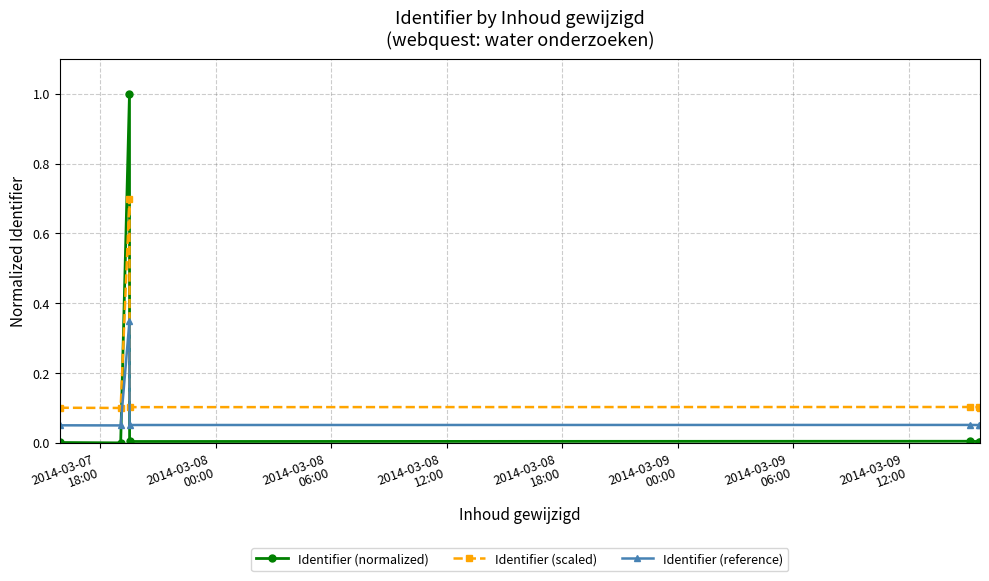

Which series has the largest range (max minus min)?

Identifier (normalized)